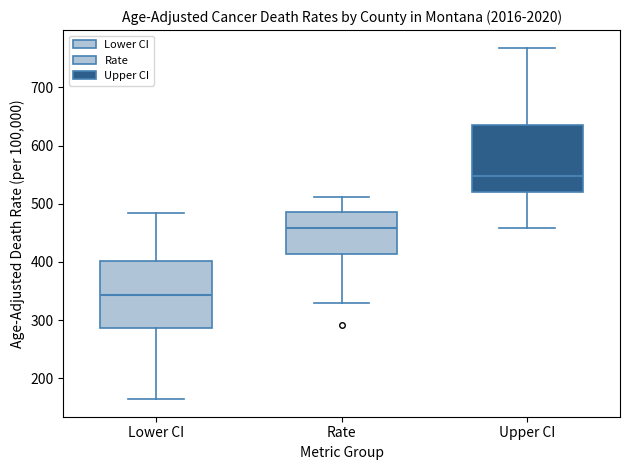

Where is the lower edge of the box for Upper CI on the y-axis? The values are not printed on the chart, so give them approximately, as read against the axis.

520